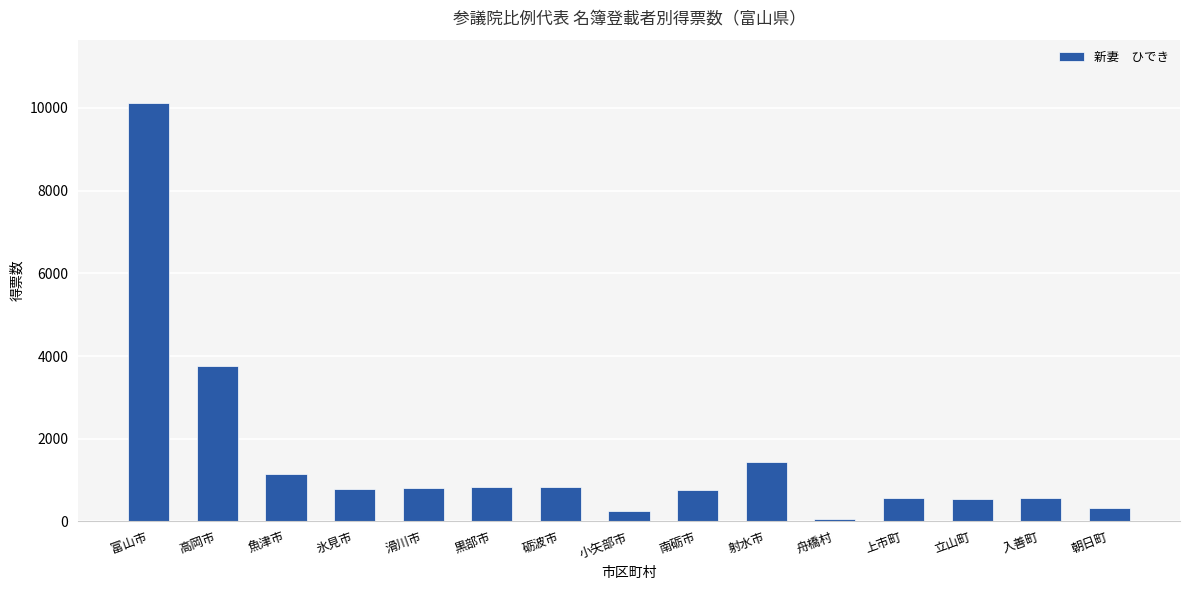

What position from the left is 舟橋村?

11